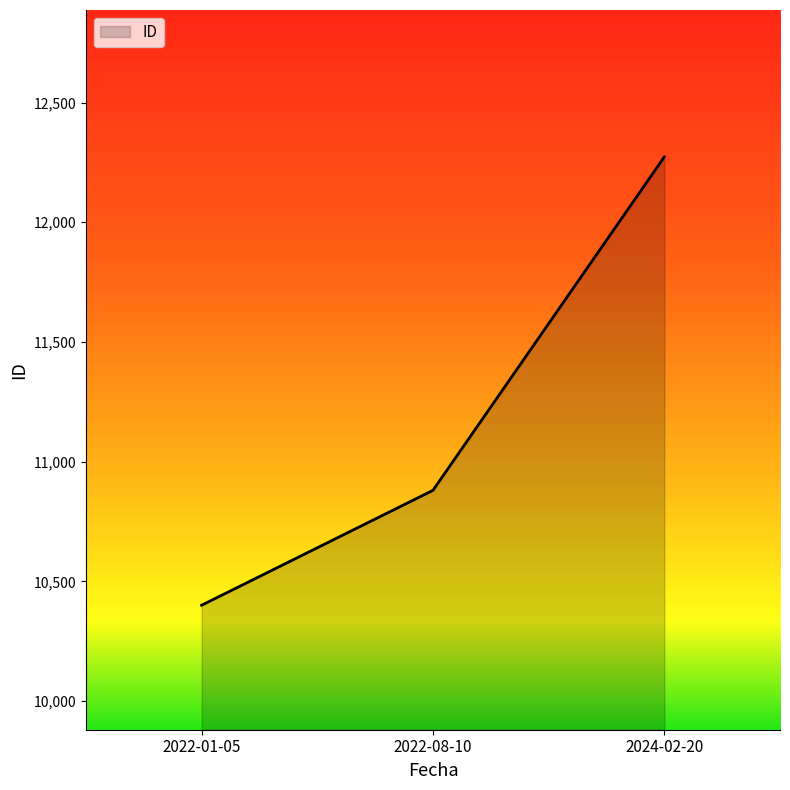

The chart shows a value of 2446 at 2022-08-10. True or false?

False